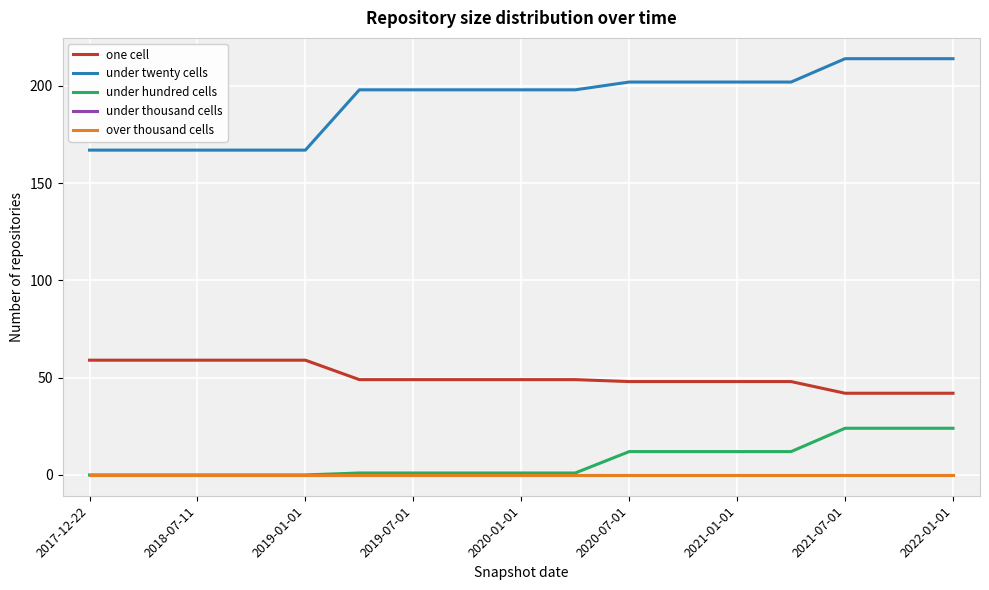

True or false: under twenty cells has more than 2 interior local peaks.

False